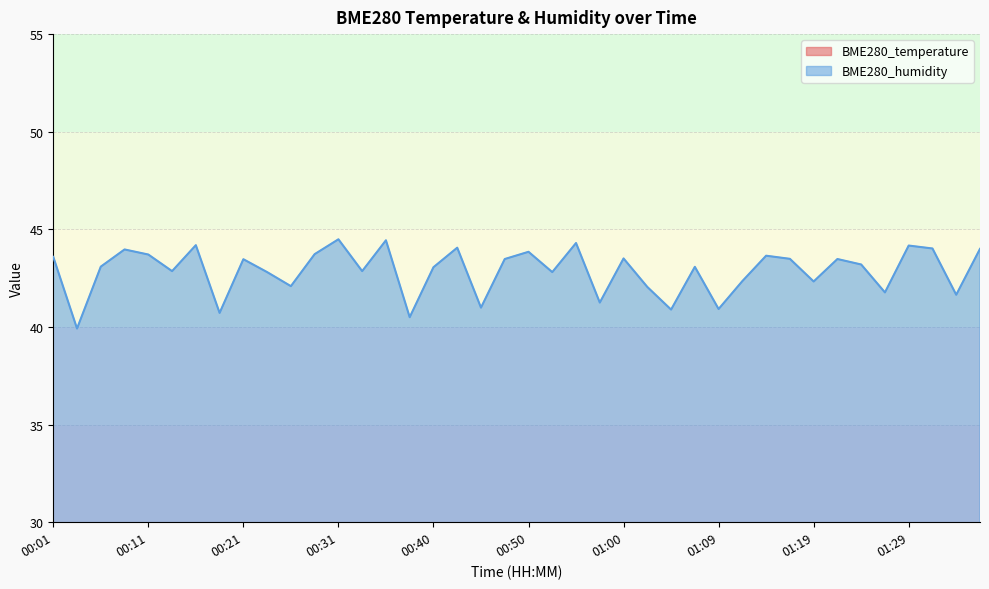

Which series has the largest total across all categories?

BME280_humidity